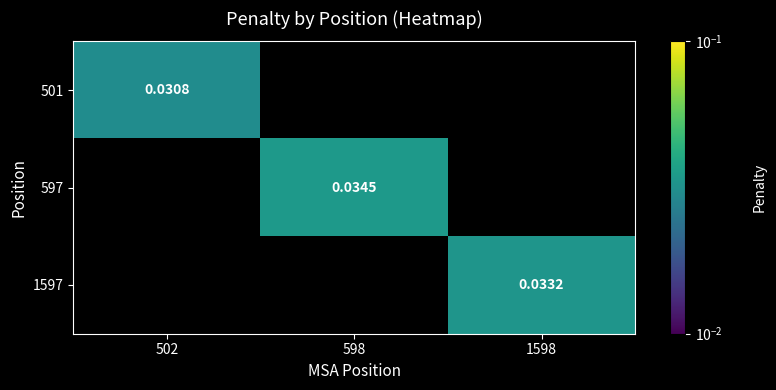

At which label does 501 reach its peak?

502